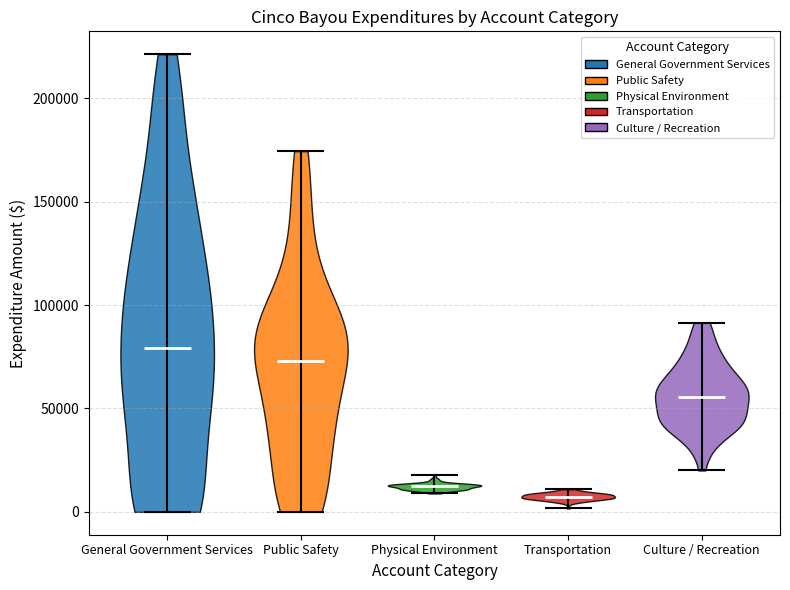

Reading left to right, read every violin against the y-axis: where its median line is, and the lowest and highest points it reaches. The values are not printed on the chart, so give them approximately, as read against the axis.

General Government Services: median line 80000, lowest point 0, highest point 220000
Public Safety: median line 75000, lowest point 0, highest point 175000
Physical Environment: median line 10000, lowest point 10000, highest point 20000
Transportation: median line 5000, lowest point 0, highest point 10000
Culture / Recreation: median line 55000, lowest point 20000, highest point 90000